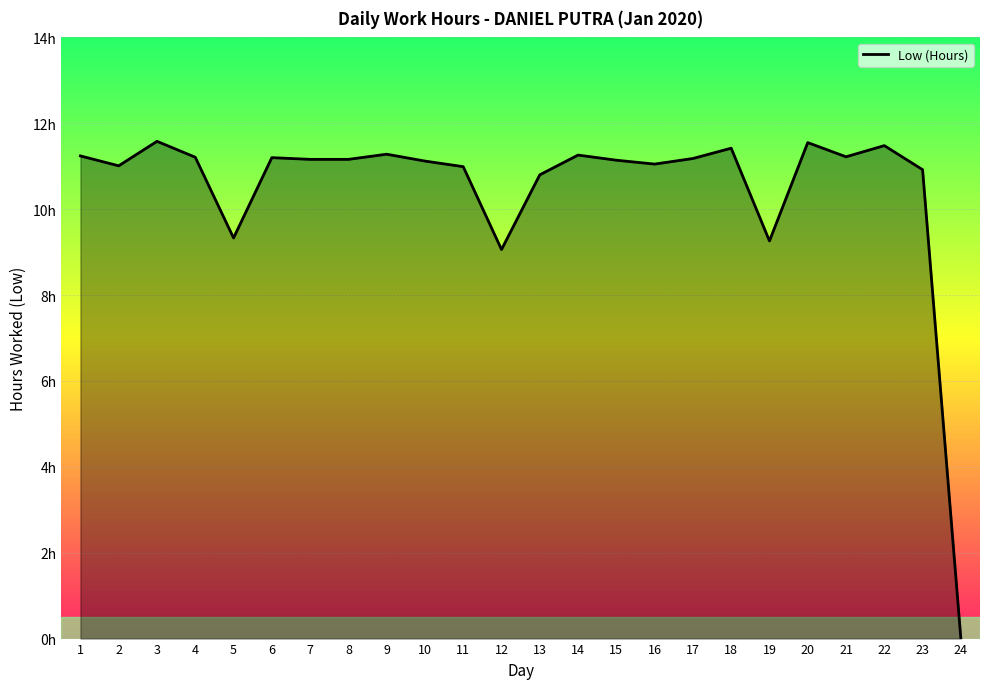

Is it true that the value at 9 is 11.3?

True